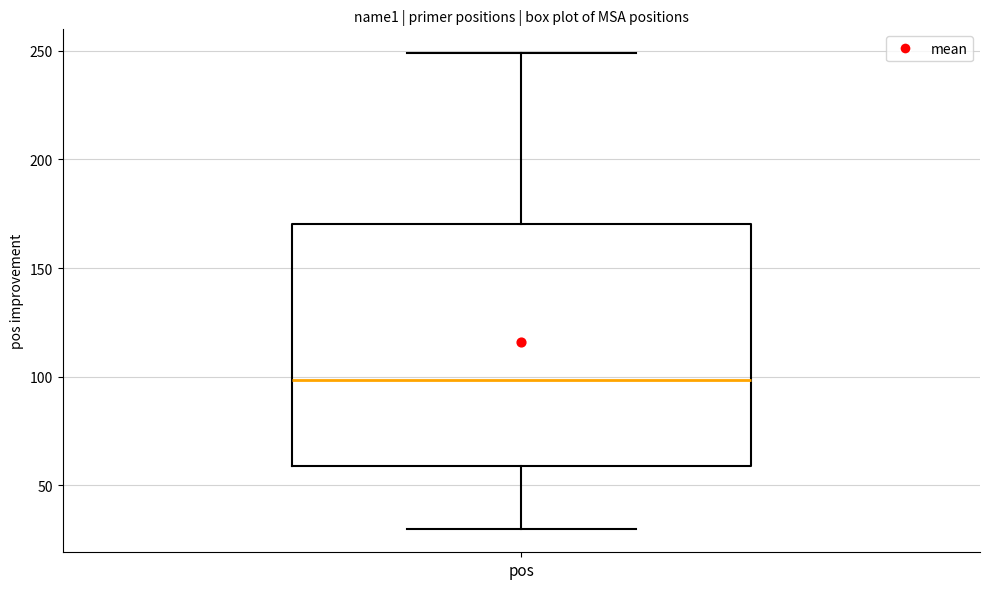

Transcribe this box plot: give where the median line is, the range the box spans, and where the two whiskers end, as read against the y-axis. The values are not printed on the chart, so give them approximately, as read against the axis.

median 100, box 60 to 170, whiskers 30 to 250